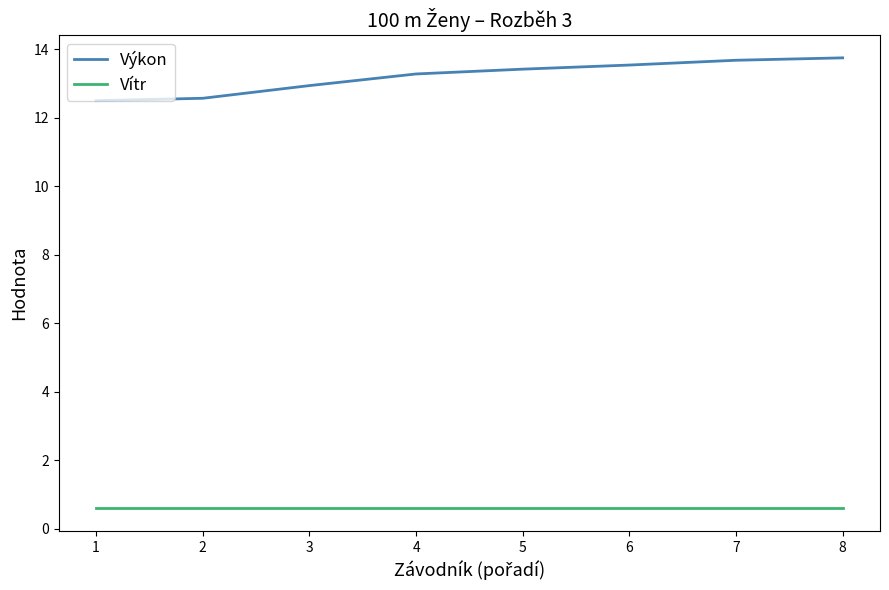

List the series in order of their peak value, highest first.

Výkon, Vítr